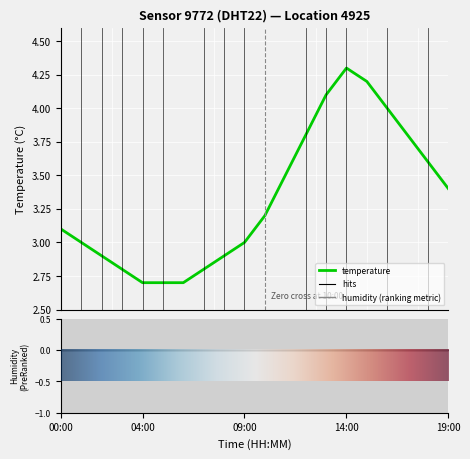

Reading left to right, extract all data points from this chart.

3.1	3.0	2.9	2.8	2.7	2.7	2.7	2.8	2.9	3.0	3.2	3.5	3.8	4.1	4.3	4.2	4.0	3.8	3.6	3.4